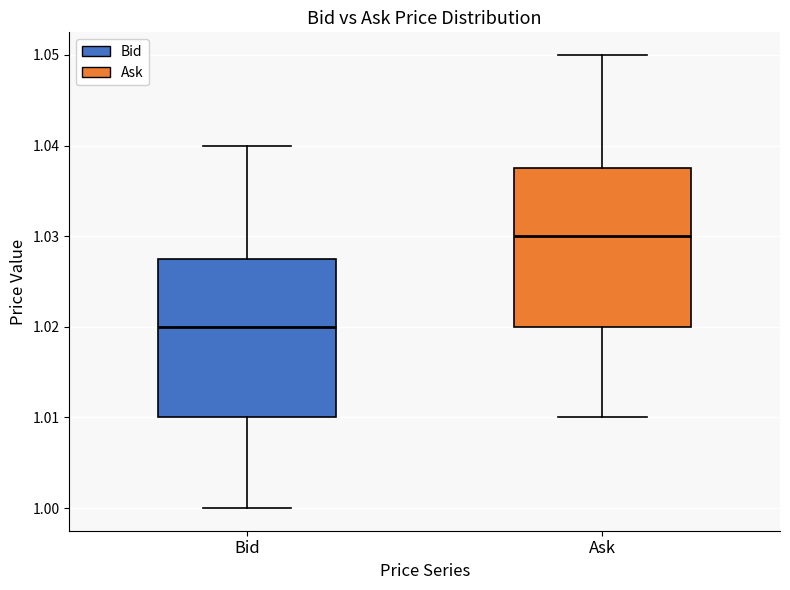

Which box's median line is the highest?

Ask